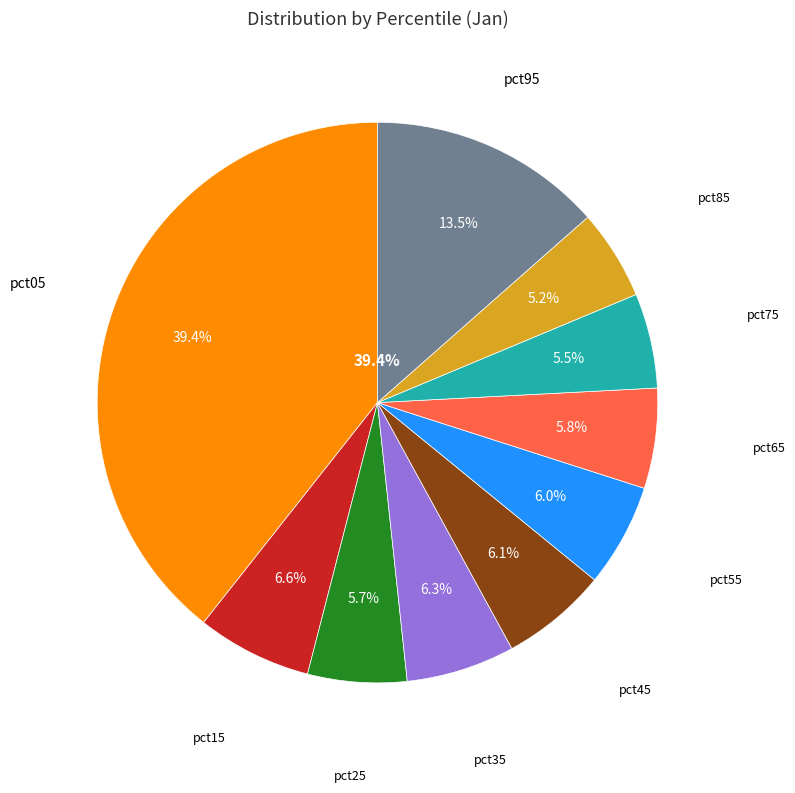

To the nearest percent, what is the combined percentage of pct55 and pct65?

12%